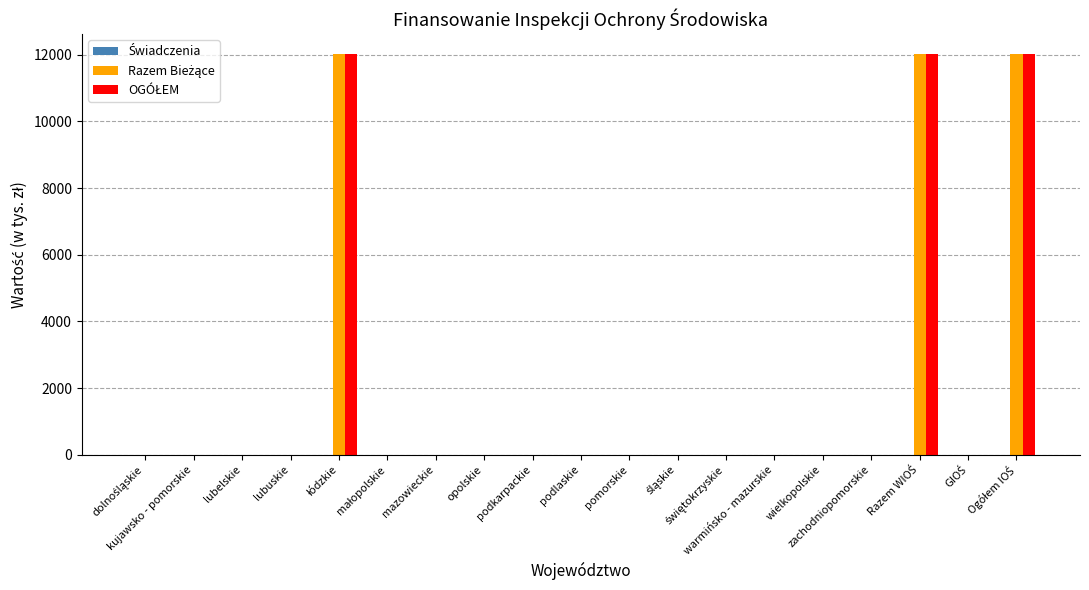

Count the number of categories in the chart.

19